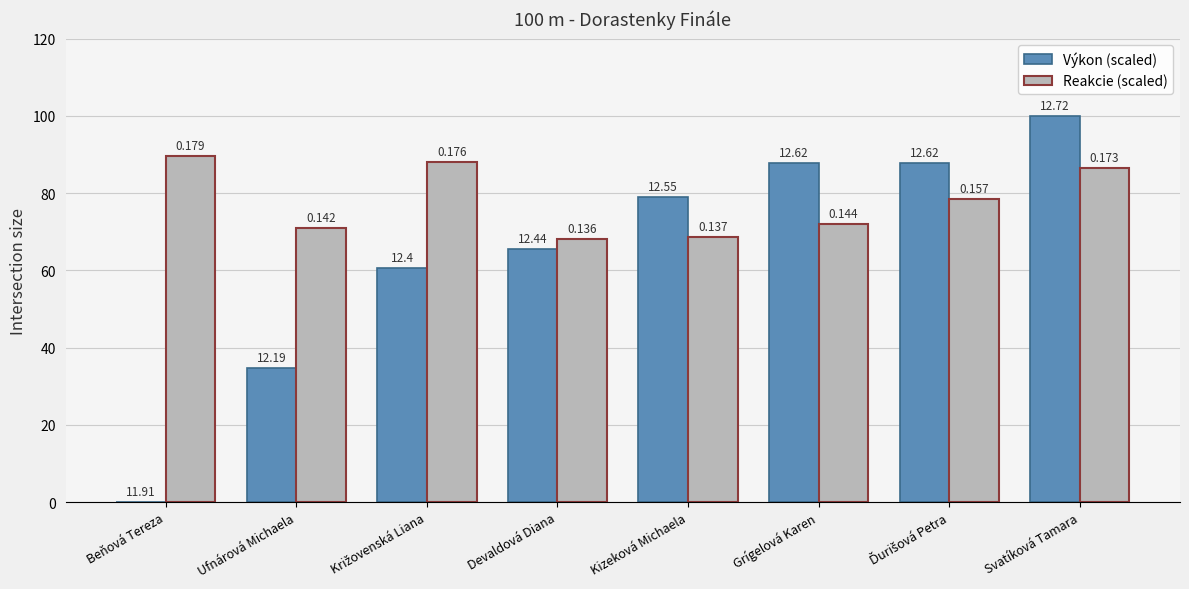

Rank the series by their average value, from lowest to highest.

Výkon (scaled), Reakcie (scaled)